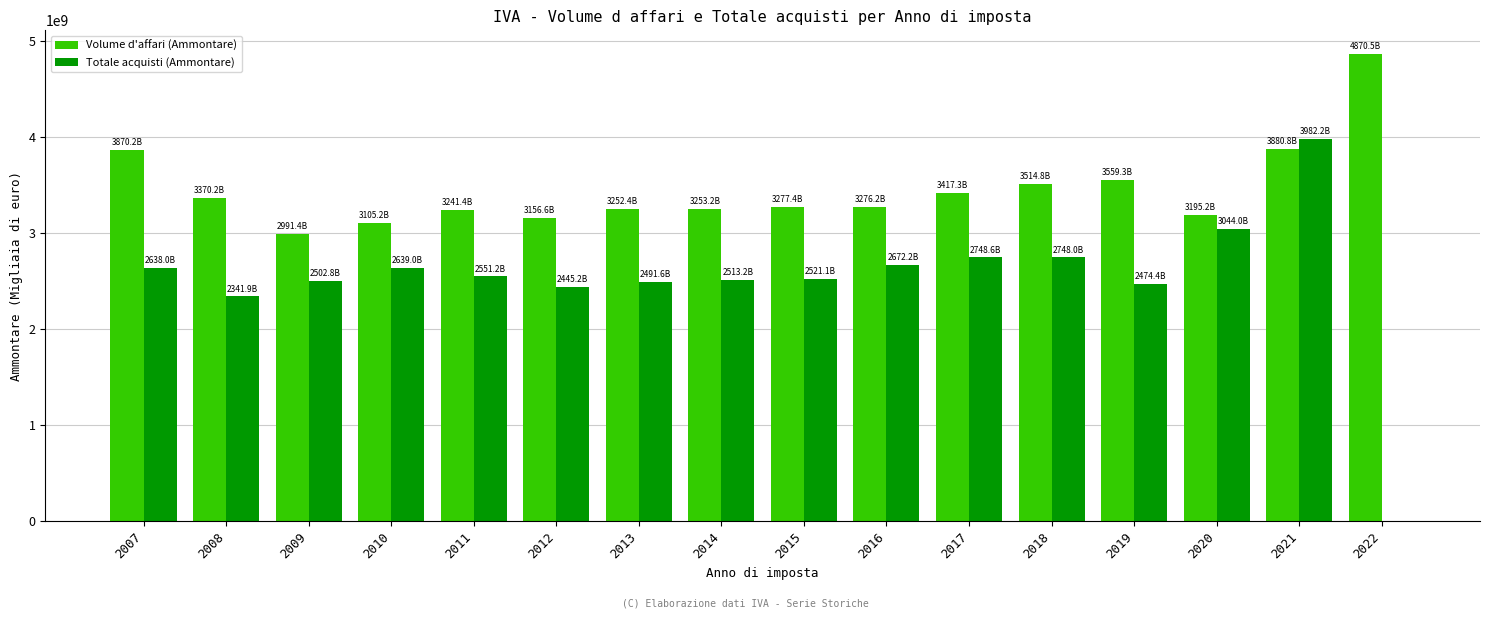

Does the chart contain stacked bars?

No